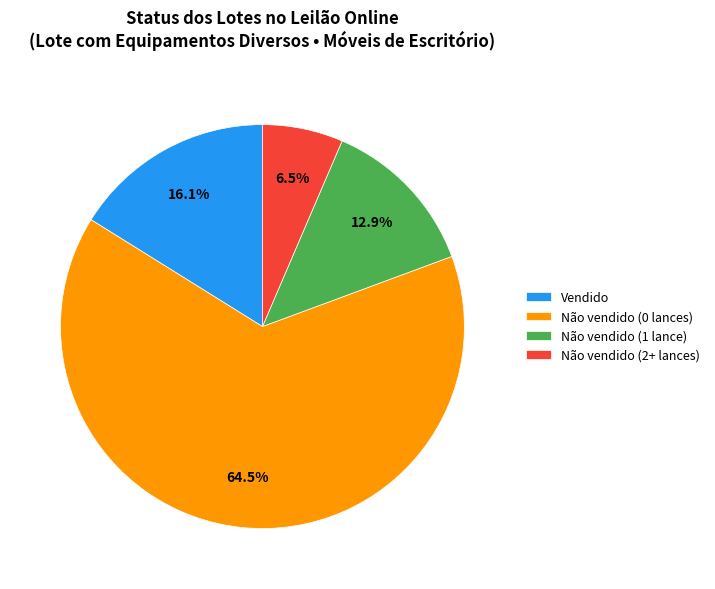

How many slices are in this pie chart?

4